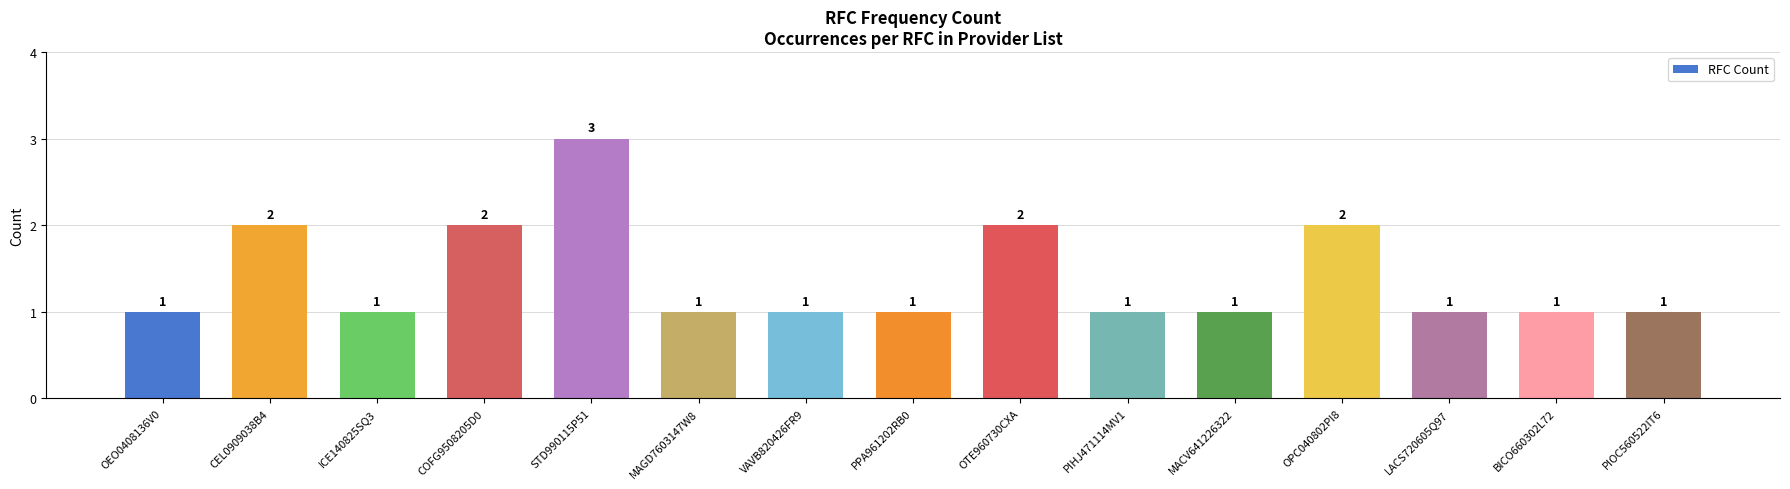

The value at STD990115P51 is 3. True or false?

True